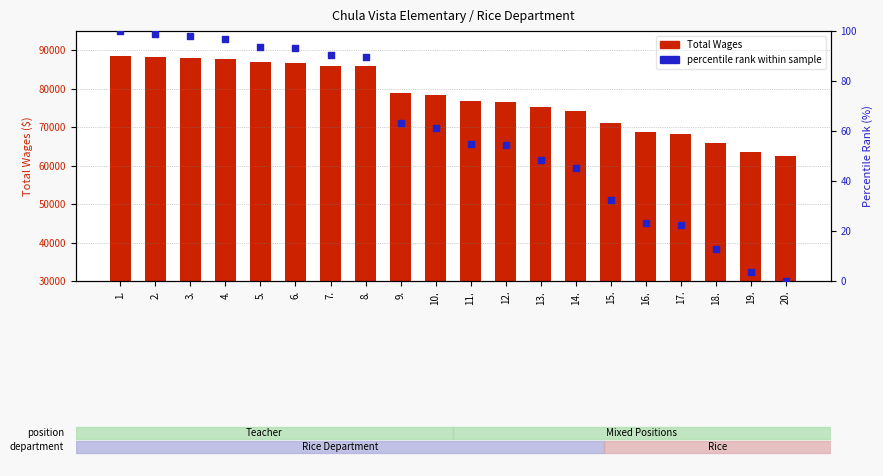

Which series reaches the minimum Y coordinate?

percentile rank within sample